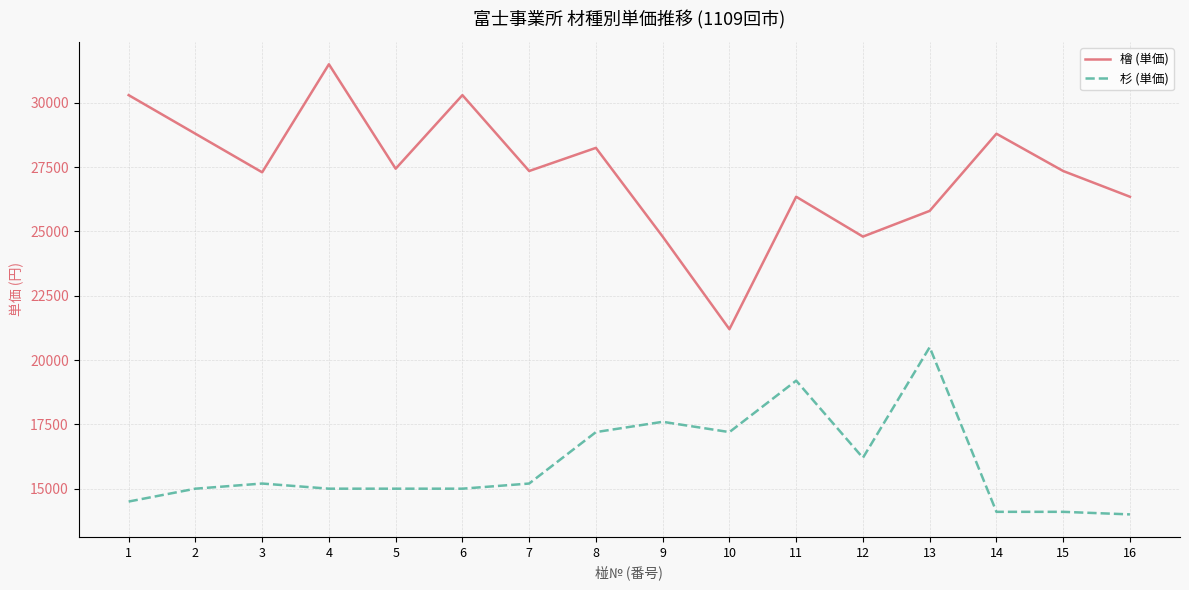

True or false: 杉 (単価) and 檜 (単価) cross at least once.

False